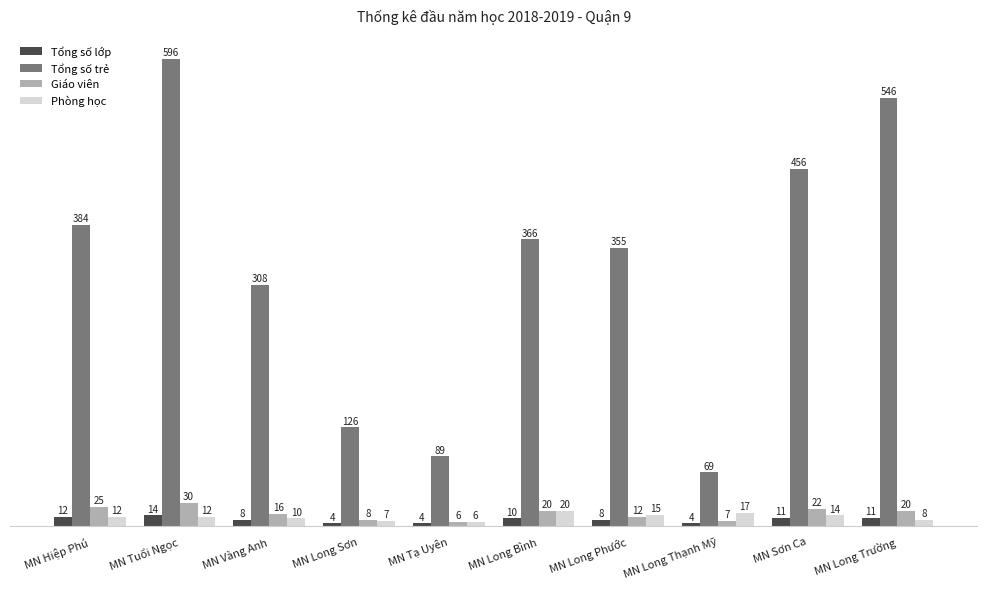

What is the total value across all series at MN Vàng Anh?

342